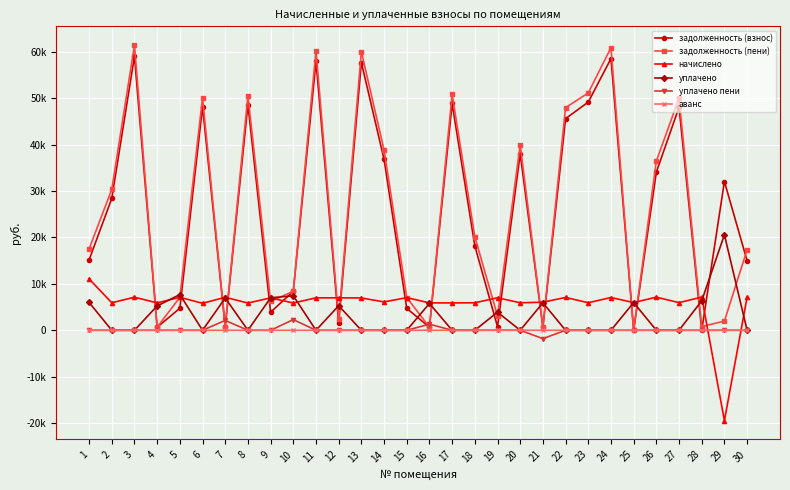

List the series in order of their peak value, lowest first.

аванс, уплачено пени, начислено, уплачено, задолженность (взнос), задолженность (пени)